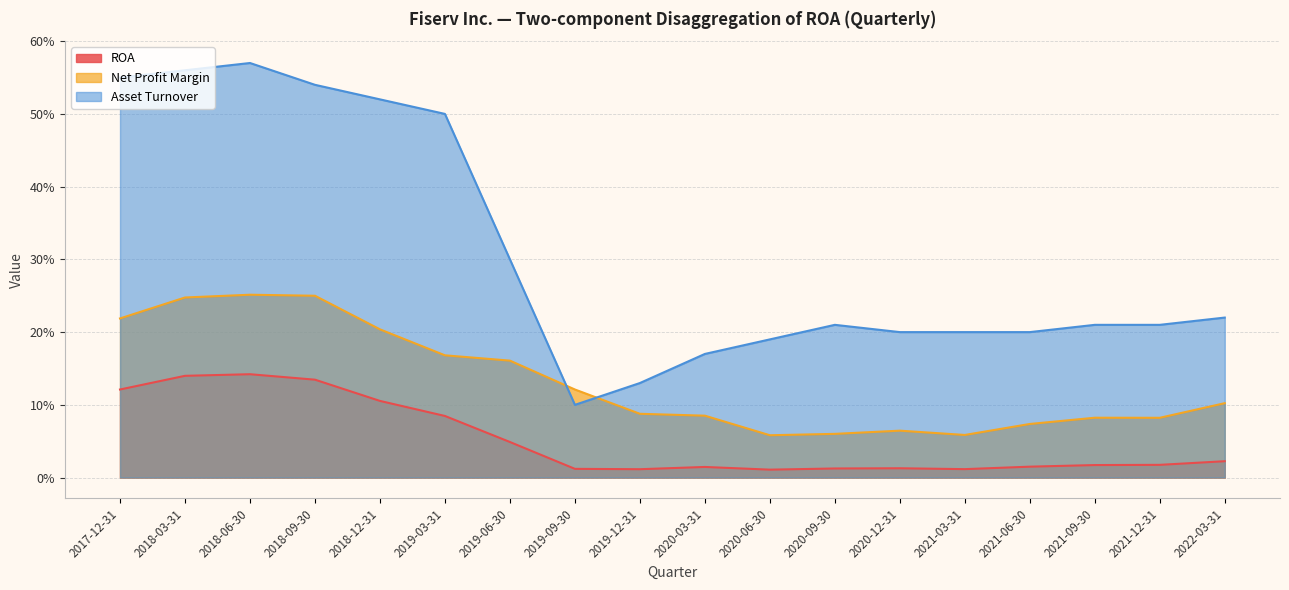

How many categories are shown in the chart?

18